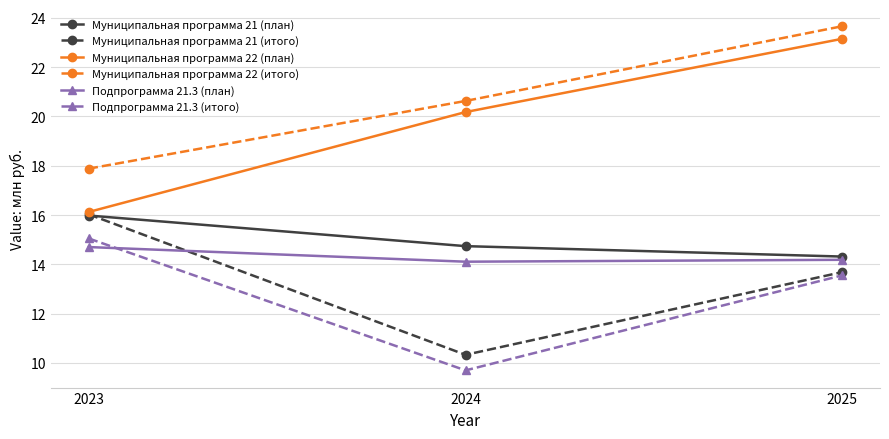

What is the minimum value for Муниципальная программа 21 (итого)?

10.3